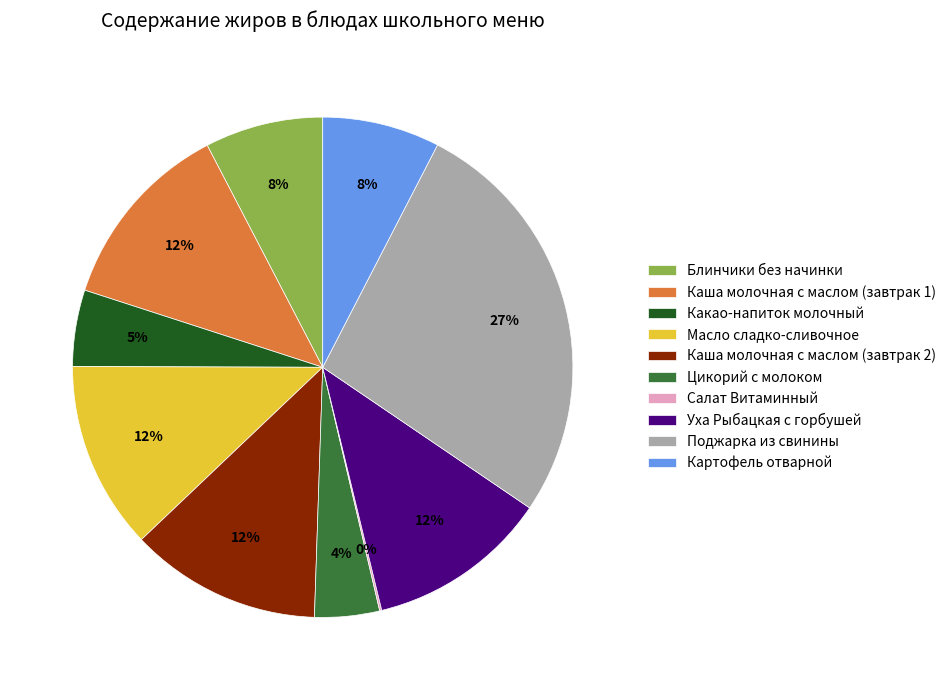

To the nearest percent, what portion does Каша молочная с маслом (завтрак 1) represent?

12%